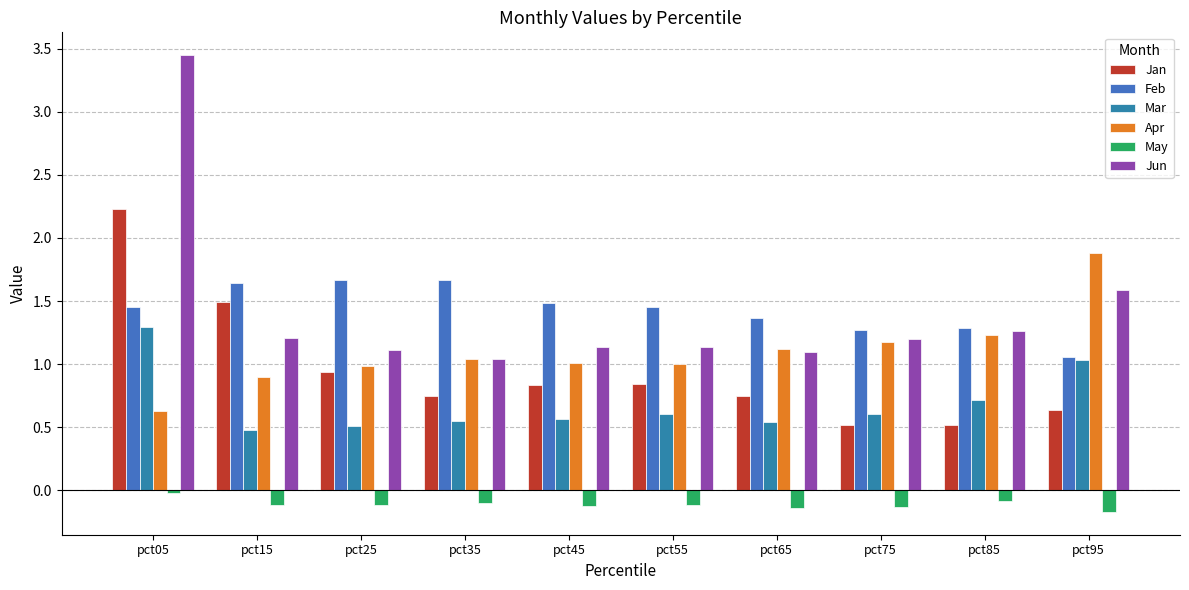

Which category has the highest value in the Mar series?

pct05